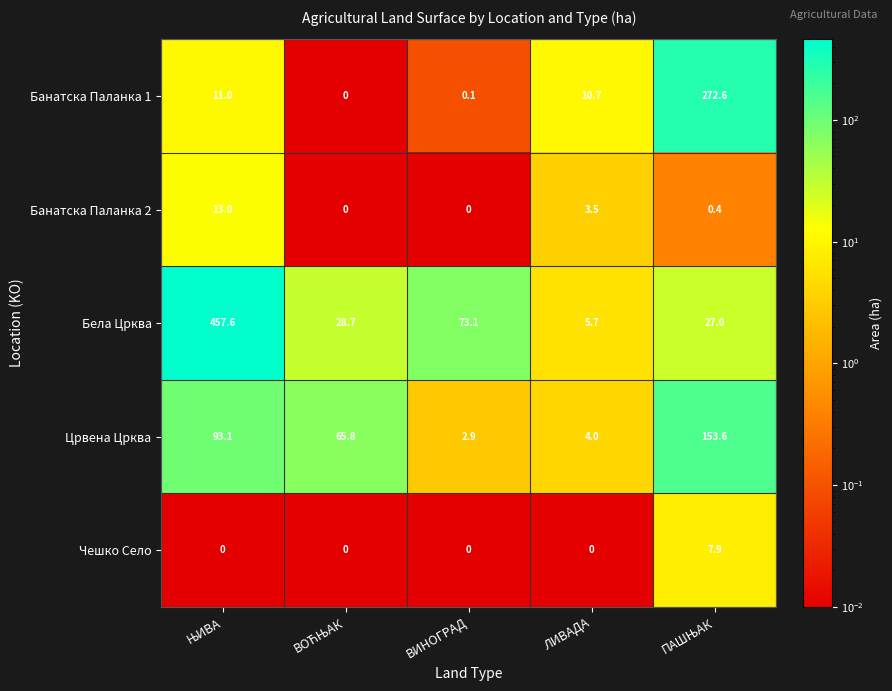

The Црвена Црква series shows 1.2 at ЛИВАДА. True or false?

False